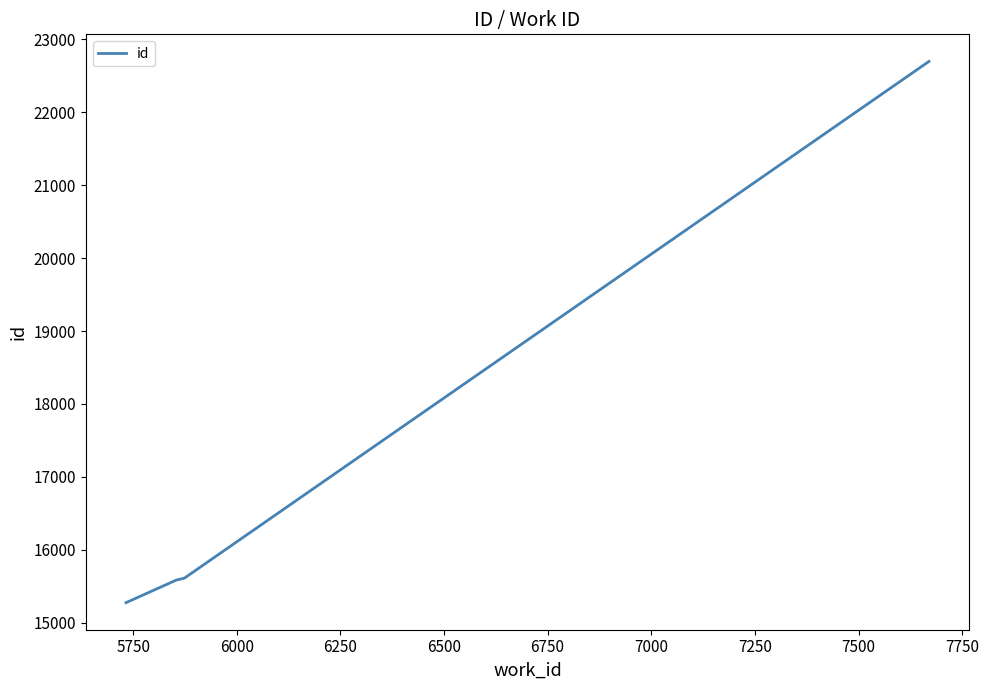

Does the chart display data point markers on the line(s)?

No